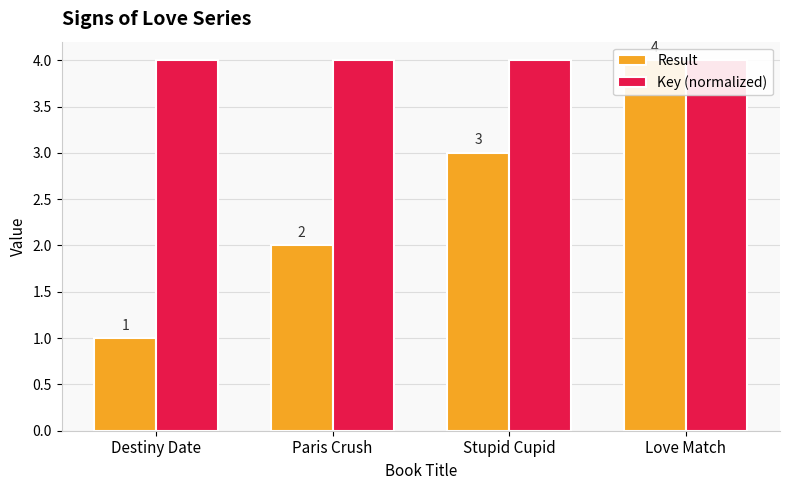

Reading left to right, what are all the values shown in this chart?

Result: Destiny Date=1.0	Paris Crush=2.0	Stupid Cupid=3.0	Love Match=4.0
Key (normalized): Destiny Date=4.0	Paris Crush=4.0	Stupid Cupid=4.0	Love Match=4.0